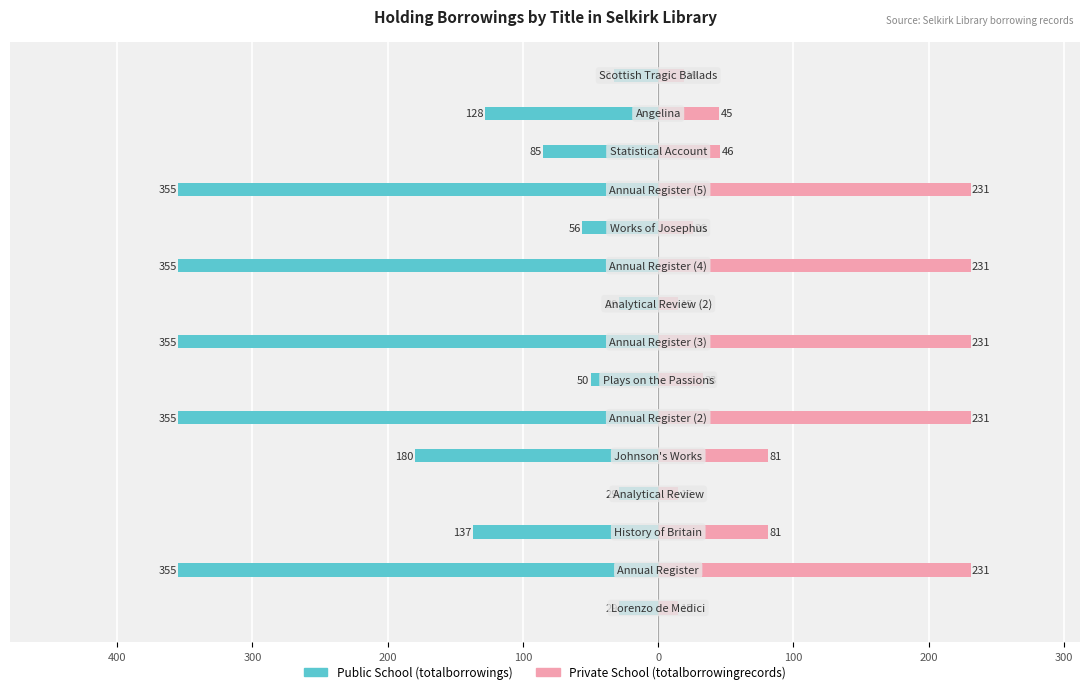

Reading left to right, what are all the values shown in this chart?

Public School (totalborrowings): -29	-355	-137	-29	-180	-355	-50	-355	-29	-355	-56	-355	-85	-128	-33
Private School (totalborrowingrecords): 15	231	81	15	81	231	33	231	15	231	26	231	46	45	19